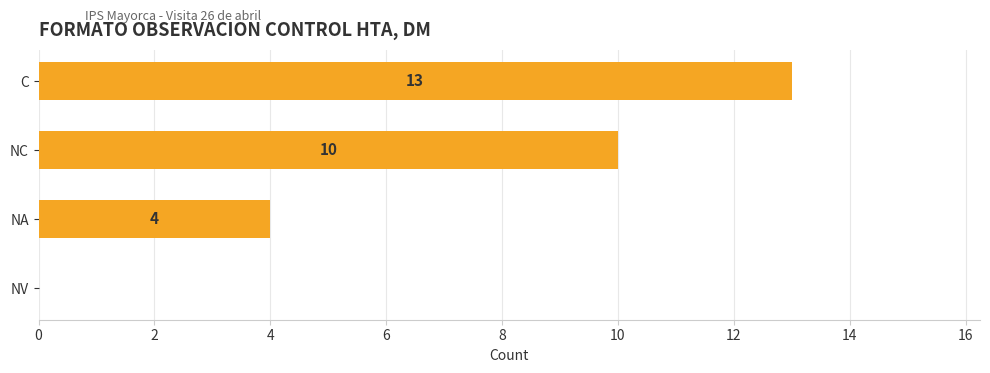

What is the sum of all values?

27